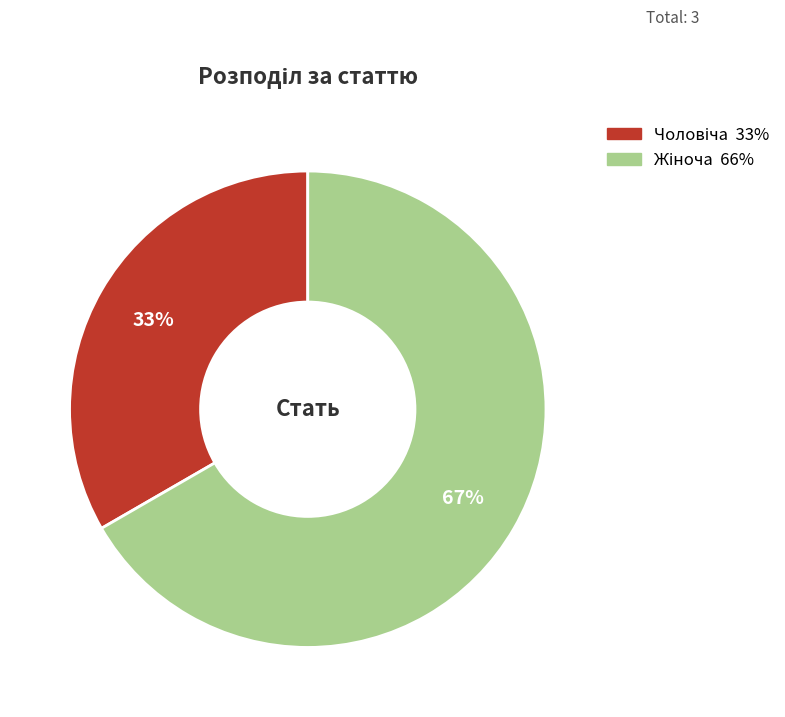

Is there any slice that represents more than half of the pie?

Yes